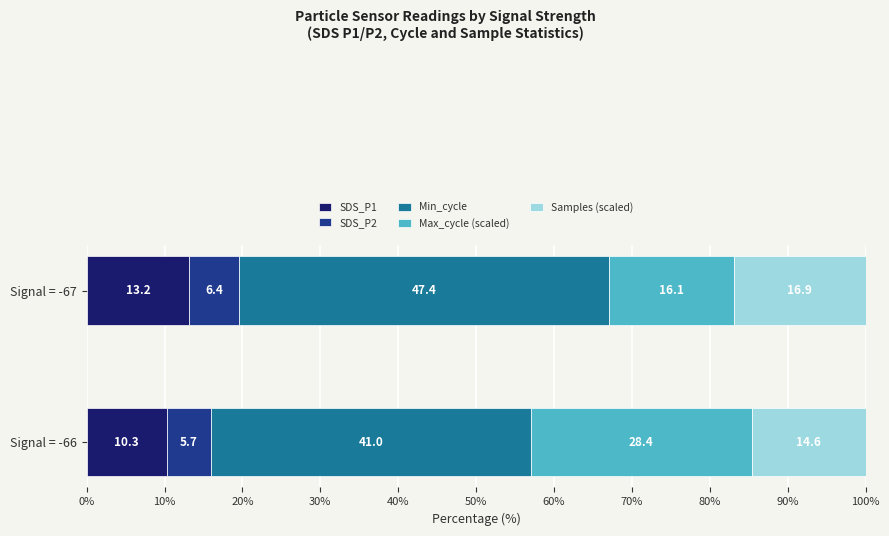

How many values in the SDS_P1 series are below 13?

1